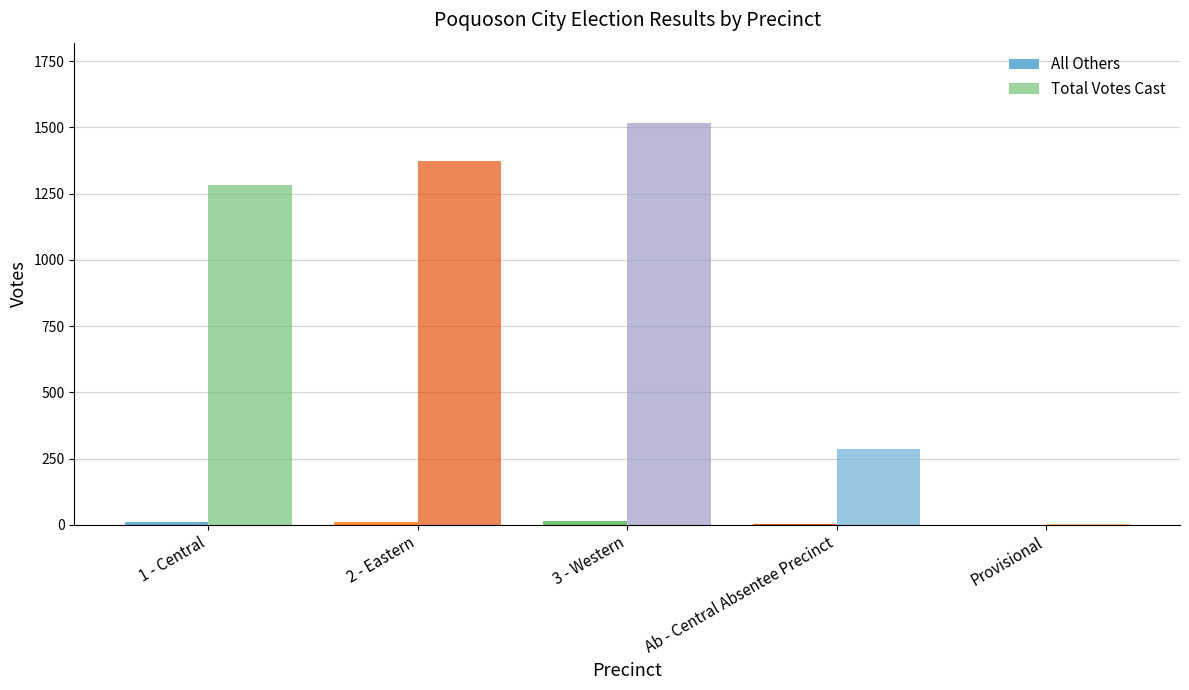

What is the total value across all series at 1 - Central?

1294